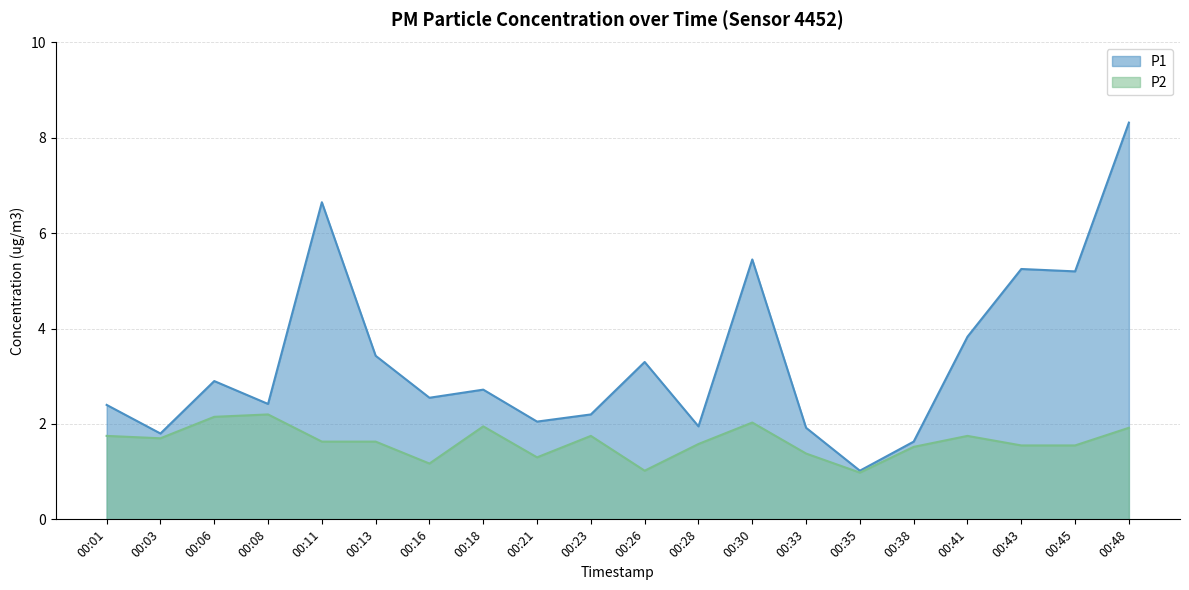

Reading left to right, what are all the values shown in this chart?

P1: 00:01=2.4	00:03=1.8	00:06=2.9	00:08=2.4	00:11=6.7	00:13=3.4	00:16=2.5	00:18=2.7	00:21=2.0	00:23=2.2	00:26=3.3	00:28=1.9	00:30=5.5	00:33=1.9	00:35=1.0	00:38=1.6	00:41=3.8	00:43=5.2	00:45=5.2	00:48=8.3
P2: 00:01=1.8	00:03=1.7	00:06=2.1	00:08=2.2	00:11=1.6	00:13=1.6	00:16=1.2	00:18=1.9	00:21=1.3	00:23=1.8	00:26=1.0	00:28=1.6	00:30=2.0	00:33=1.4	00:35=1.0	00:38=1.5	00:41=1.8	00:43=1.6	00:45=1.6	00:48=1.9